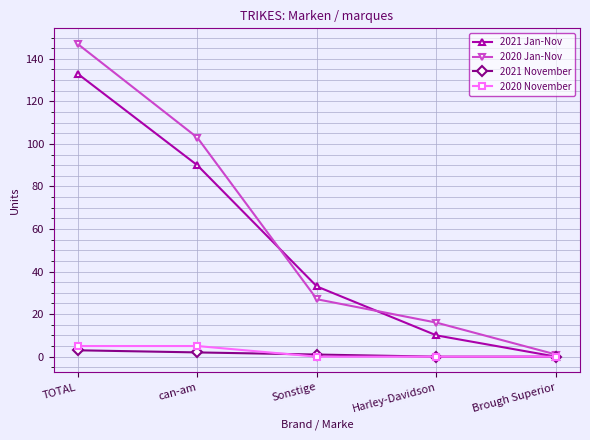

Is this an area chart (filled region under the line)?

No